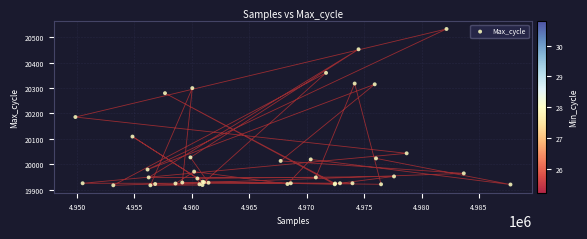

What Y value in the scatter plot is closest to 20225?

20186